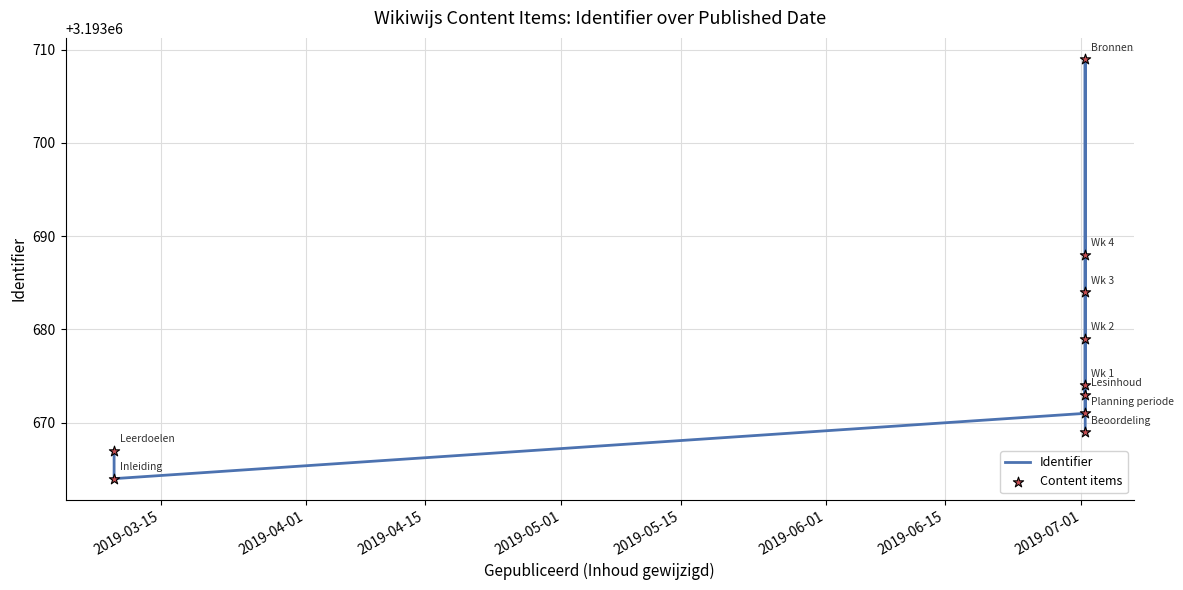

What are all the series names shown in the legend?

Identifier, Content items